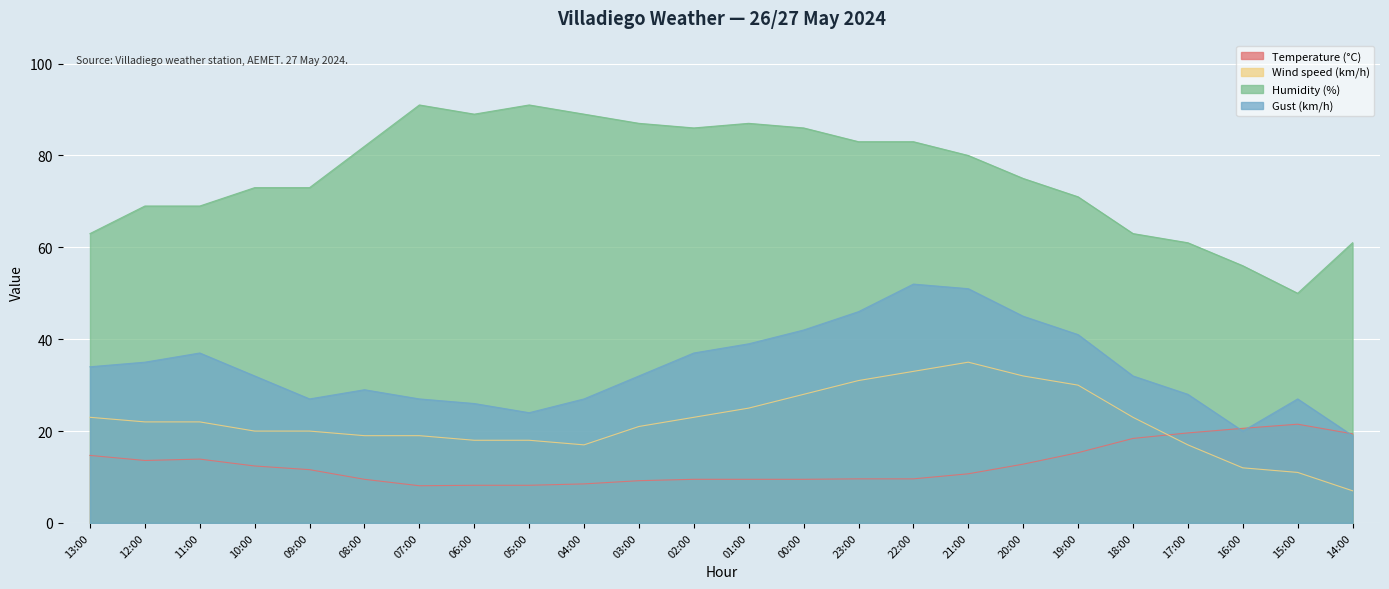

Where is Wind speed (km/h) nearest to the value 21?

03:00